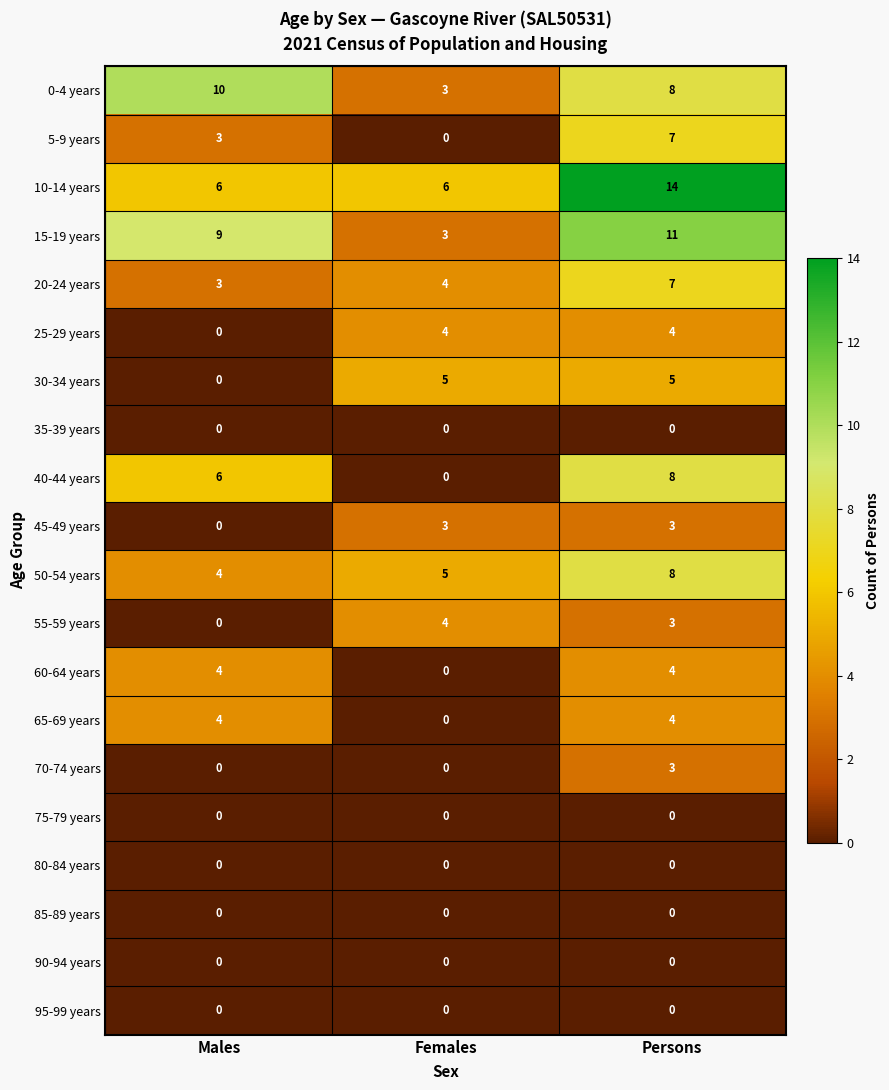

Is the value of 25-29 years at Persons greater than the value of 0-4 years at Females?

Yes